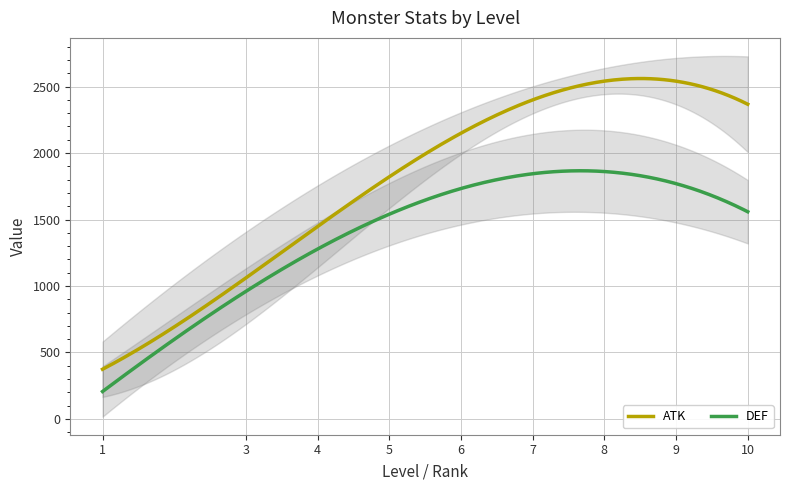

True or false: DEF and ATK intersect in this chart.

False